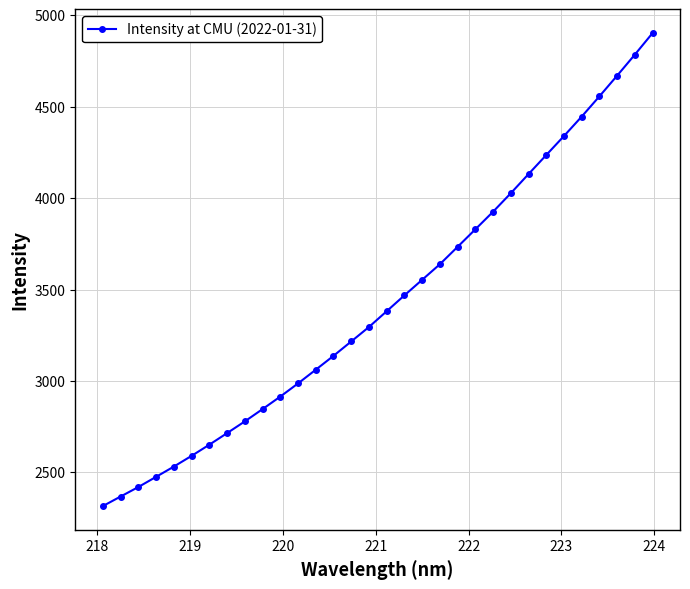

Reading right to left, transcribe all the data shown in this chart.

4901.6	4783.9	4668.9	4555.9	4445.2	4338.9	4235.0	4131.0	4026.3	3925.2	3829.0	3733.3	3638.3	3553.0	3468.1	3381.4	3295.2	3216.0	3137.3	3061.5	2986.5	2914.5	2846.1	2778.9	2714.8	2651.5	2590.5	2531.8	2475.8	2420.1	2368.1	2315.9